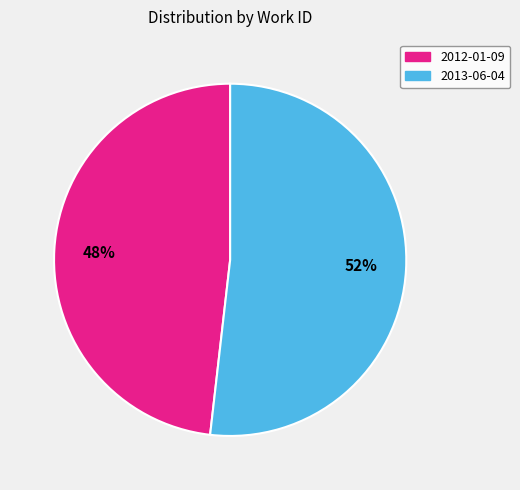

Which has a higher value, 2013-06-04 or 2012-01-09?

2013-06-04